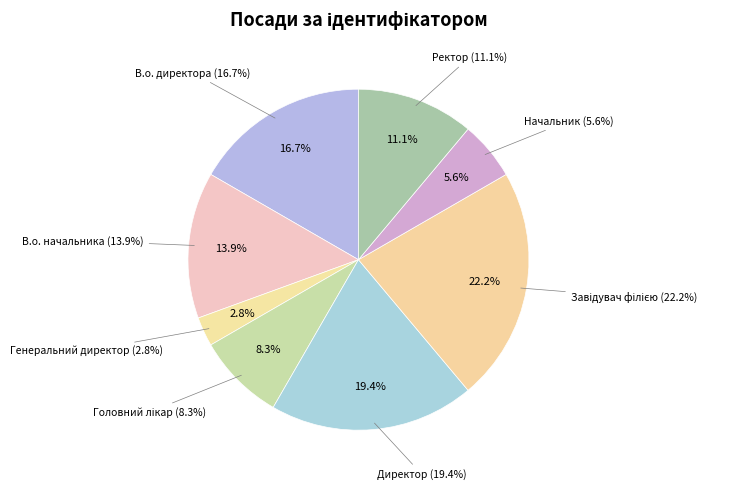

Is there any slice that represents more than half of the pie?

No